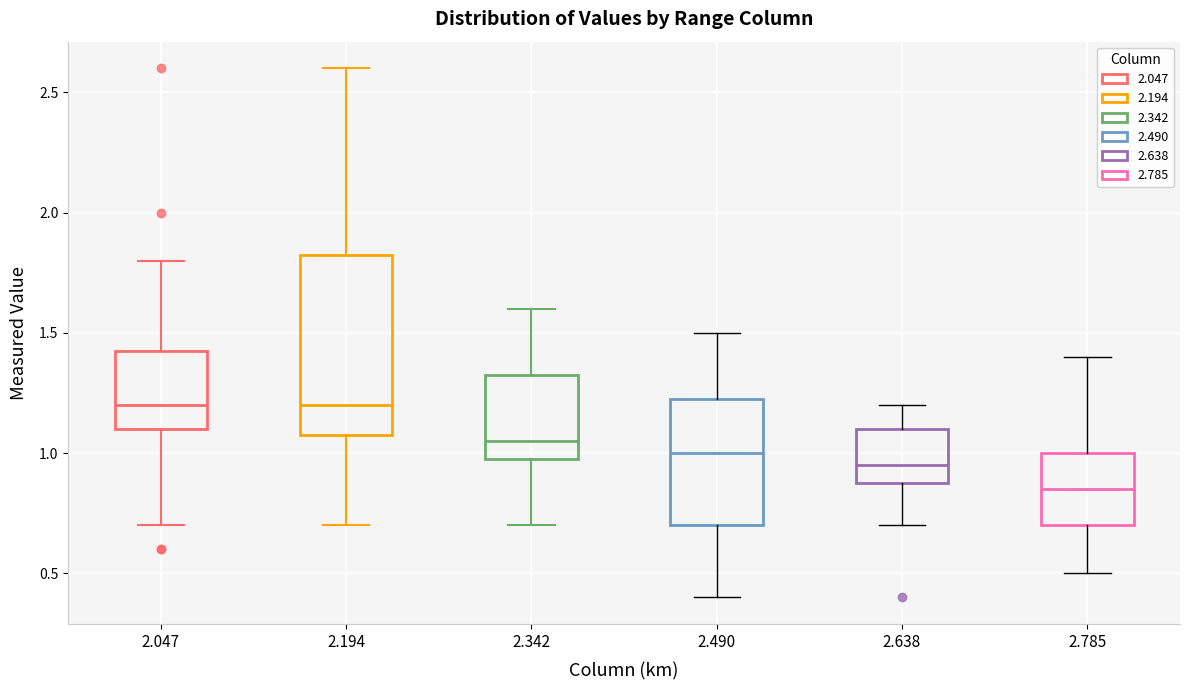

Which box is the tallest, from its lower edge to its upper edge?

2.194